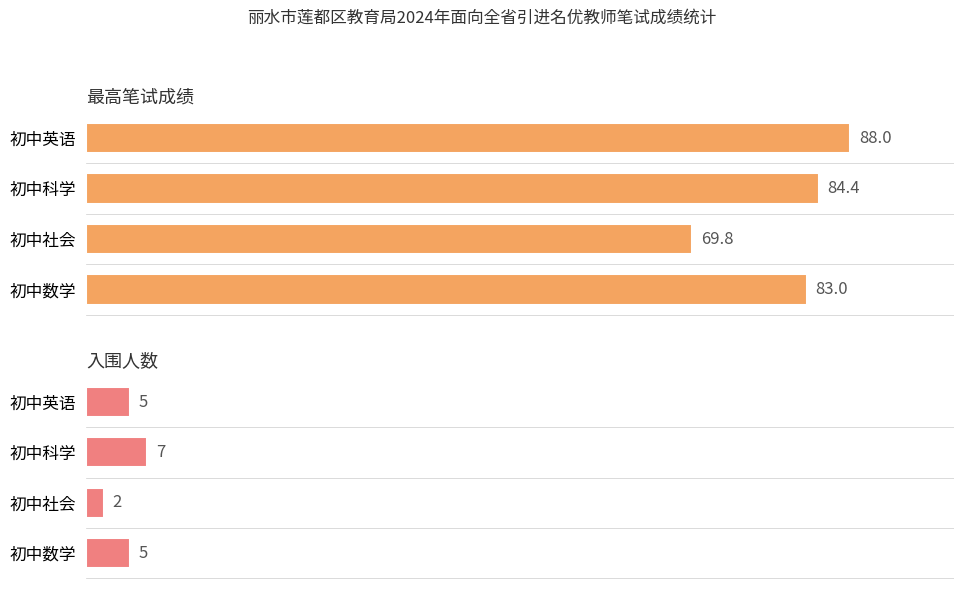

What is the minimum value shown in the chart?

2.0